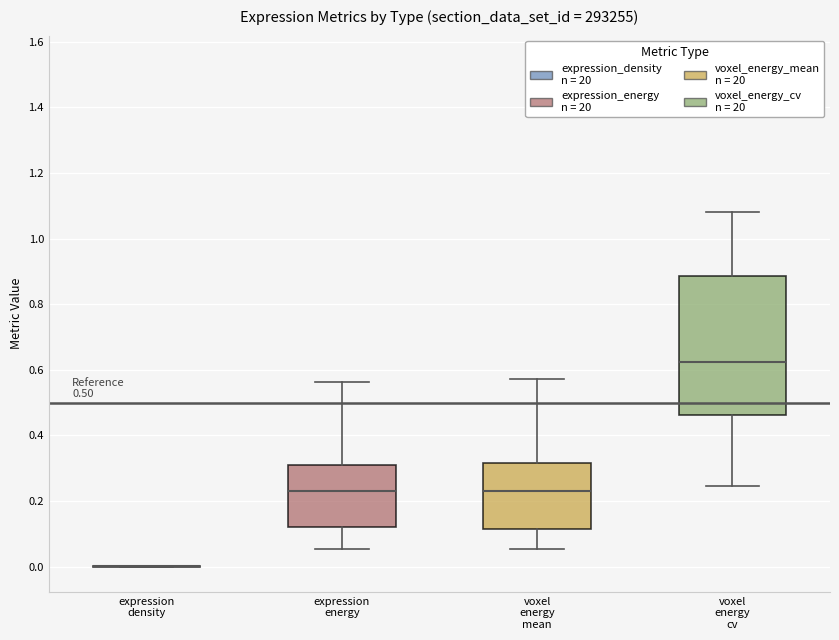

Which box is the tallest, from its lower edge to its upper edge?

voxel energy cv